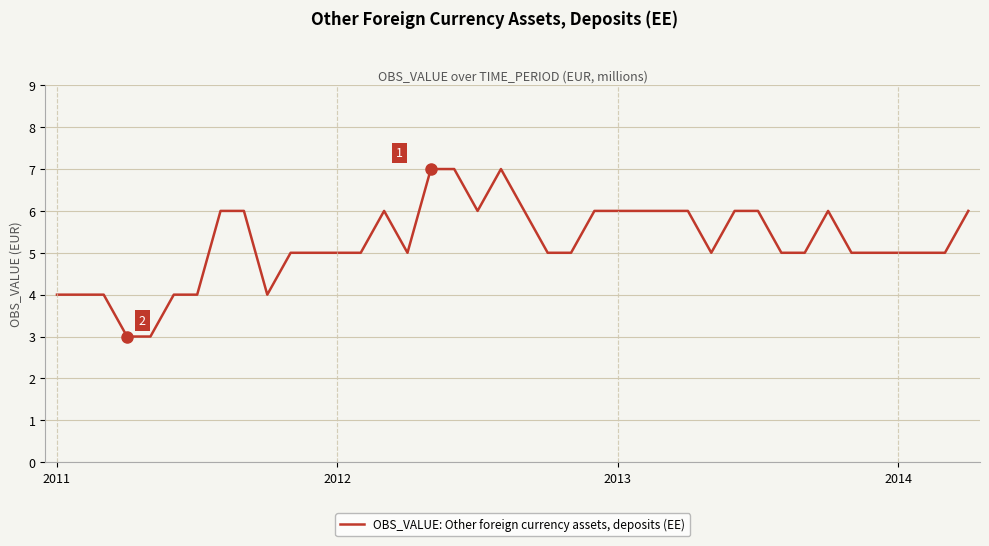

What is the sum of all values?

210